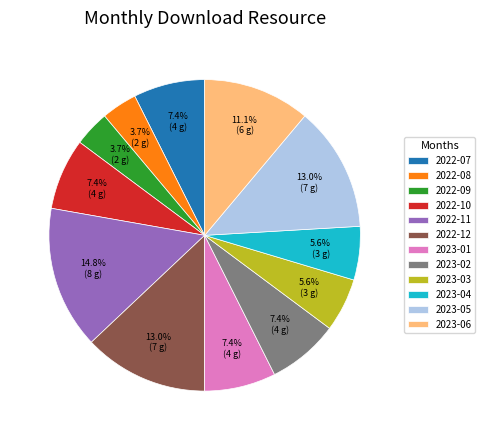

How much of the chart is everything except 2022-11?

85.2%